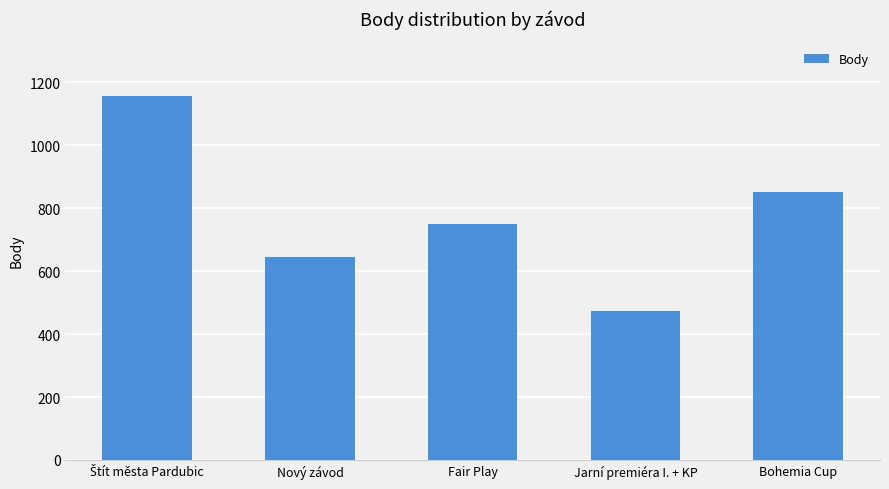

What is the label of the 2nd bar from the left?

Nový závod